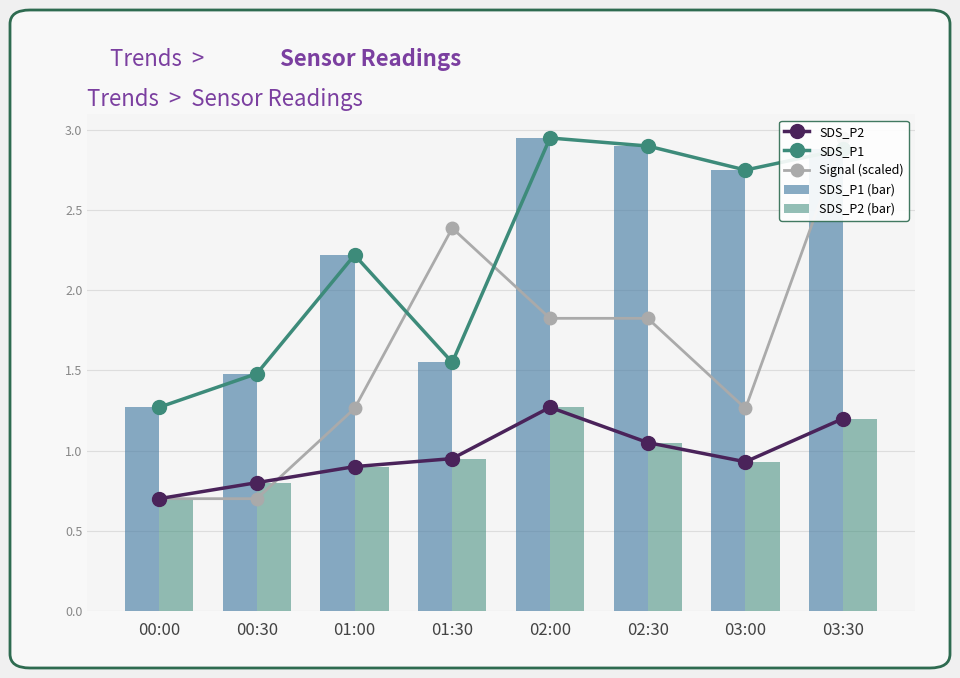

List the labels in order of SDS_P2 value, largest first.

02:00, 03:30, 02:30, 01:30, 03:00, 01:00, 00:30, 00:00